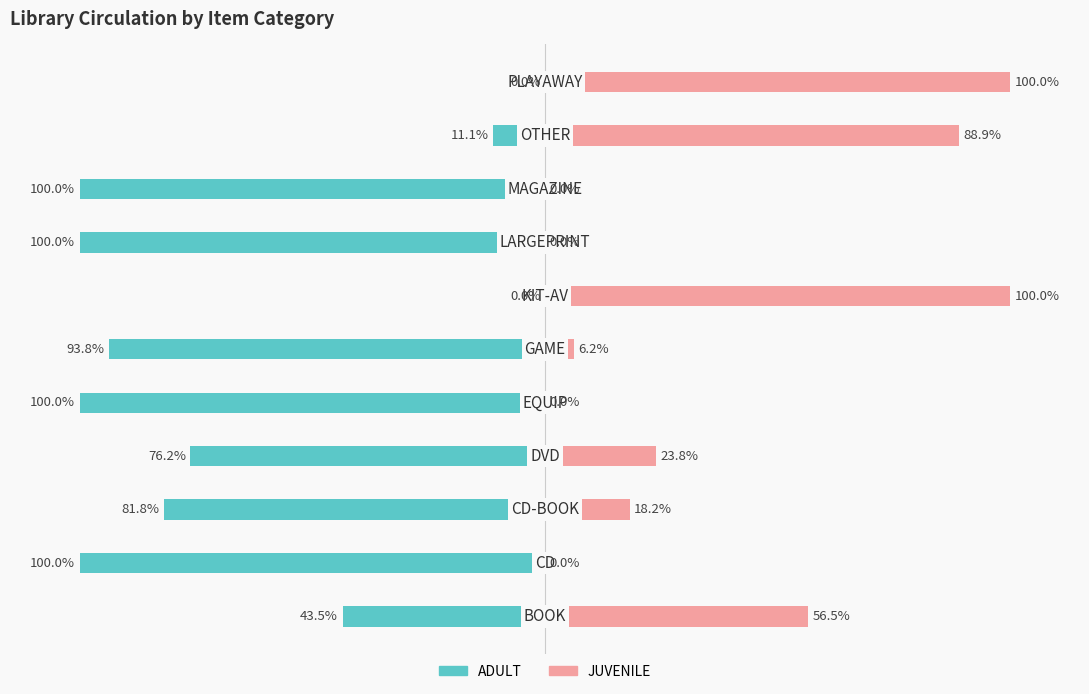

The JUVENILE series shows 8.2 at 3. True or false?

False